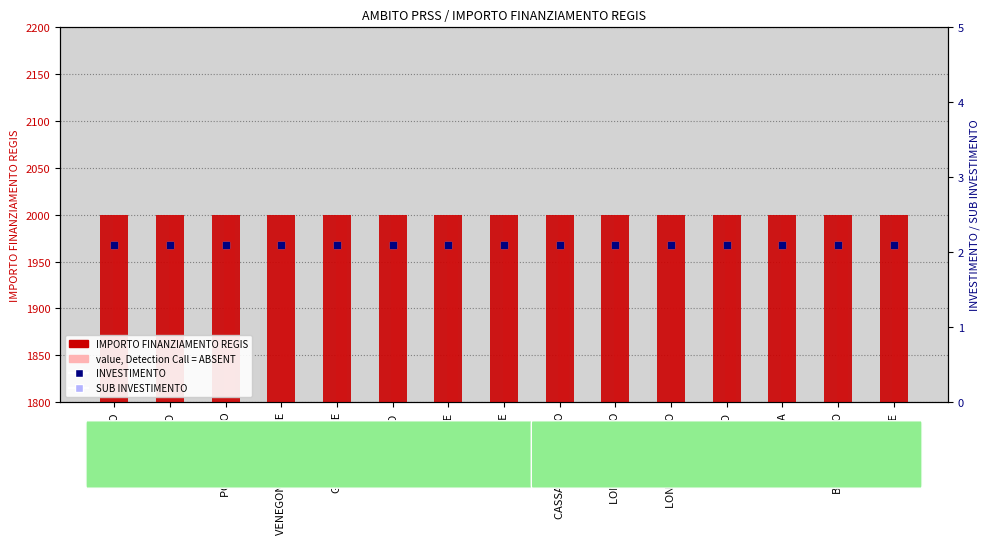

What is the total value across all series at COMERIO?

4004.2